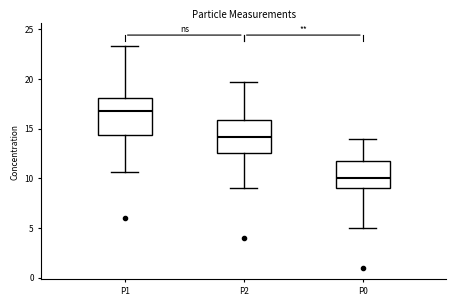

Reading left to right, read every box against the y-axis: the position of its median line, the range the box covers, and the ends of its whiskers. The values are not printed on the chart, so give them approximately, as read against the axis.

P1: median 17.0, box 14.5 to 18.0, whiskers 10.5 to 23.5
P2: median 14.0, box 12.5 to 16.0, whiskers 9.0 to 19.5
P0: median 10.0, box 9.0 to 12.0, whiskers 5.0 to 14.0